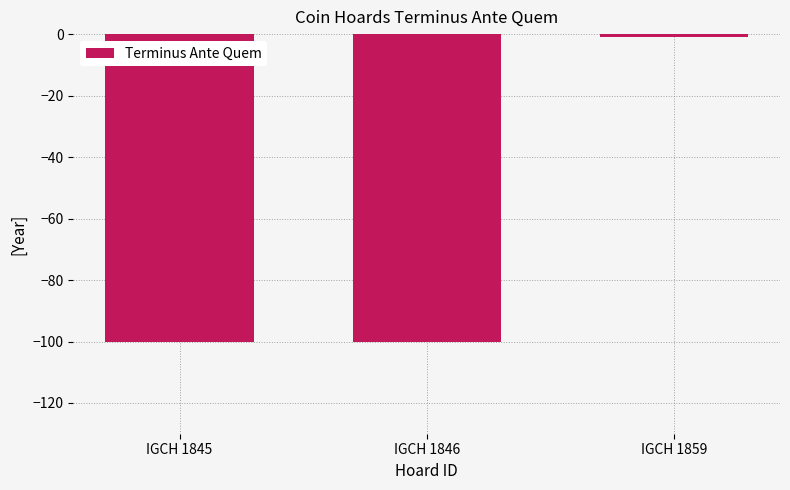

How many values are between -100 and -1?

3